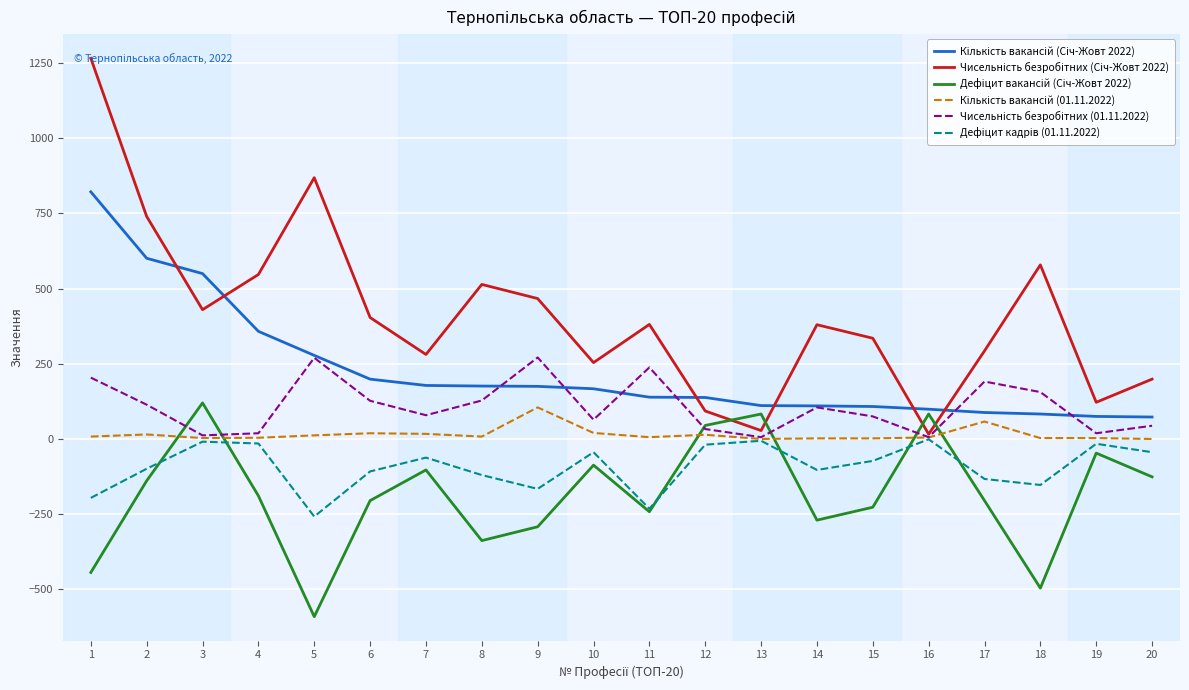

What is the minimum value shown in the chart?

-591